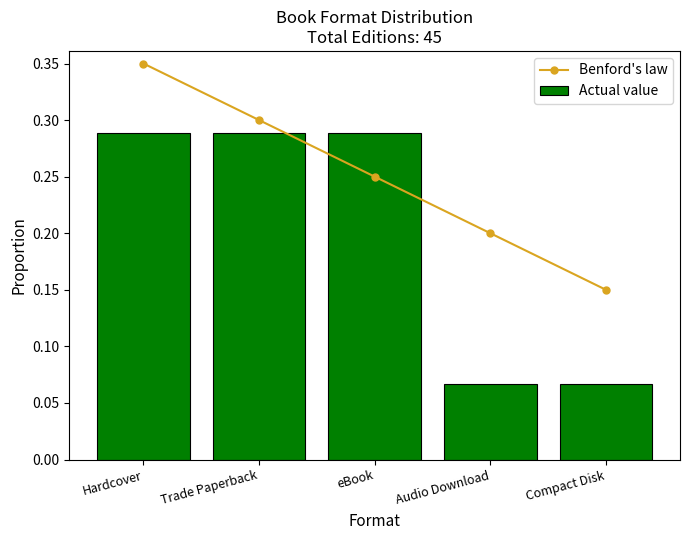

How many Actual value values are between 0 and 1?

5